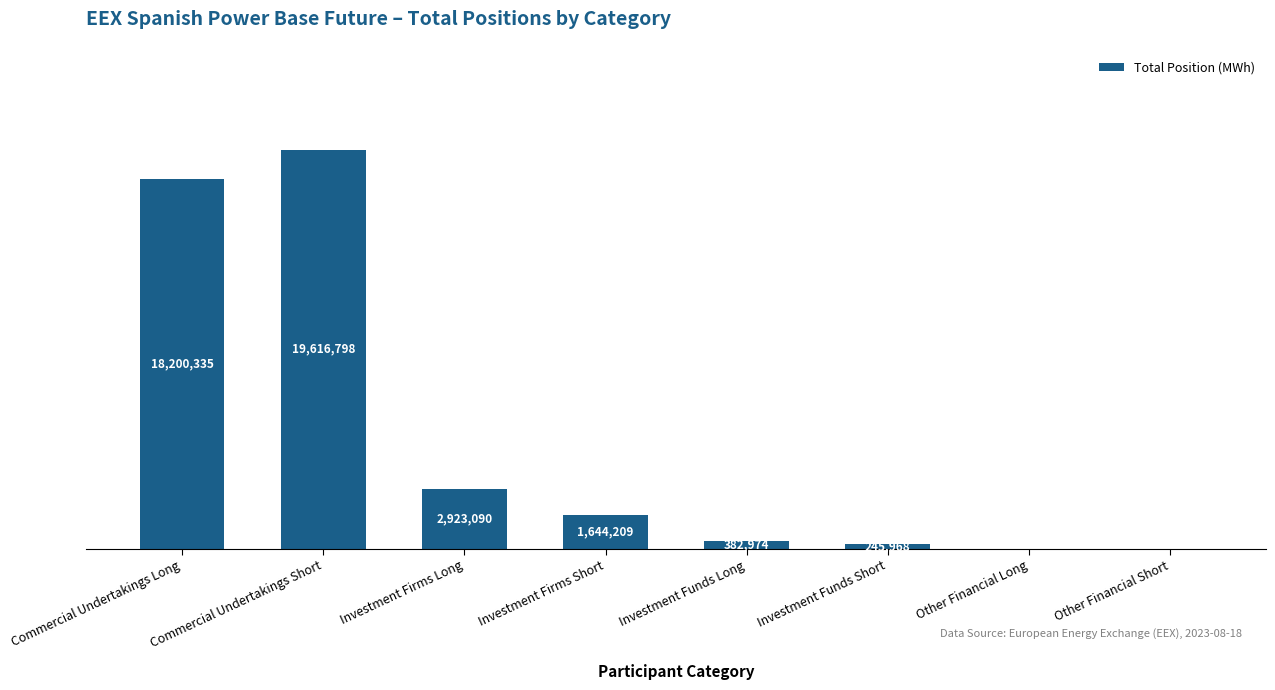

Reading right to left, what are all the values shown in this chart?

Other Financial Short=0	Other Financial Long=0	Investment Funds Short=245968	Investment Funds Long=382974	Investment Firms Short=1644209	Investment Firms Long=2923090	Commercial Undertakings Short=19616798	Commercial Undertakings Long=18200335